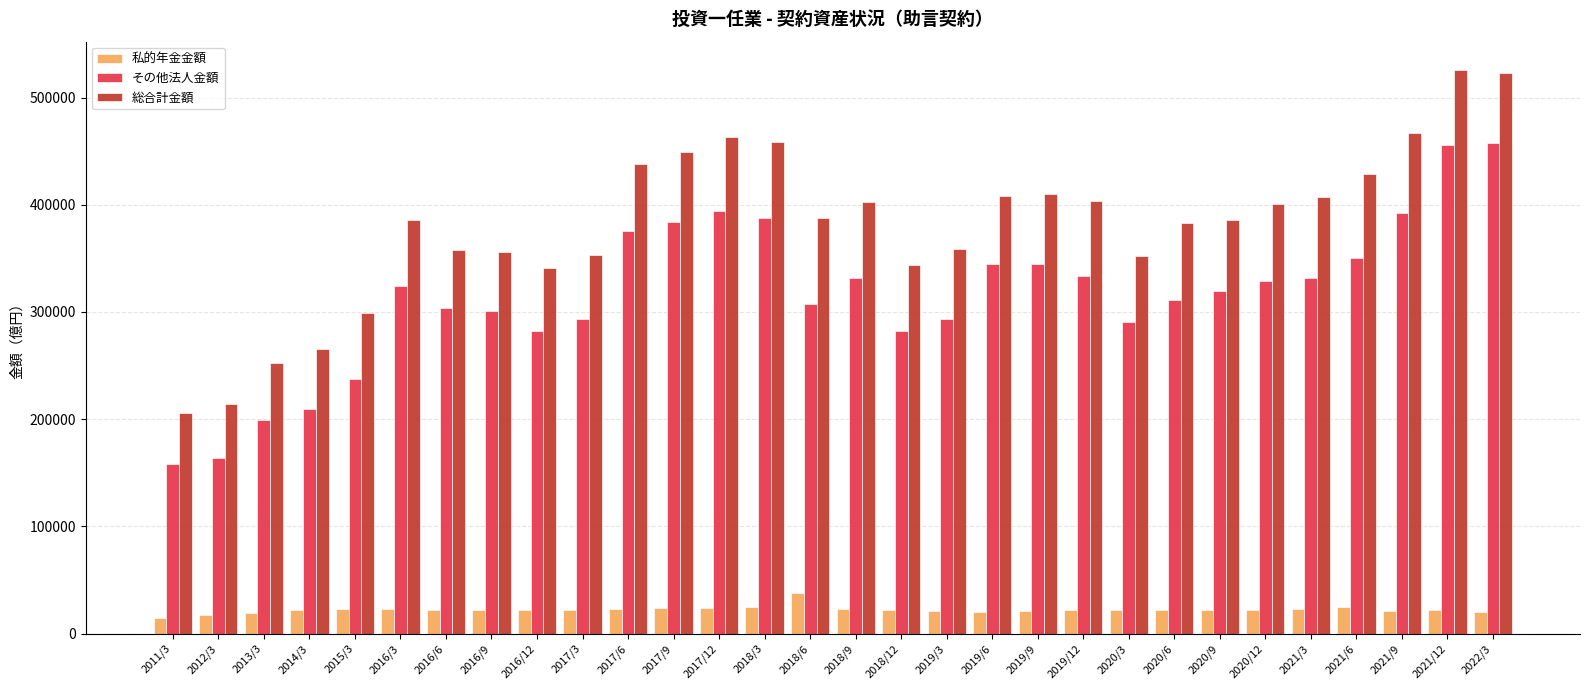

The その他法人金額 series shows 199177.3 at 2013/3. True or false?

True